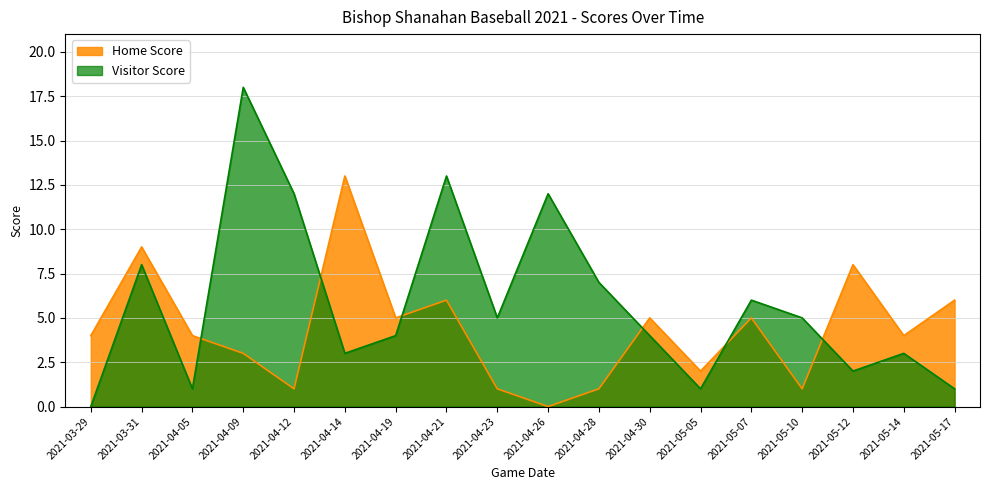

Which category has the lowest value in the Visitor Score series?

2021-03-29